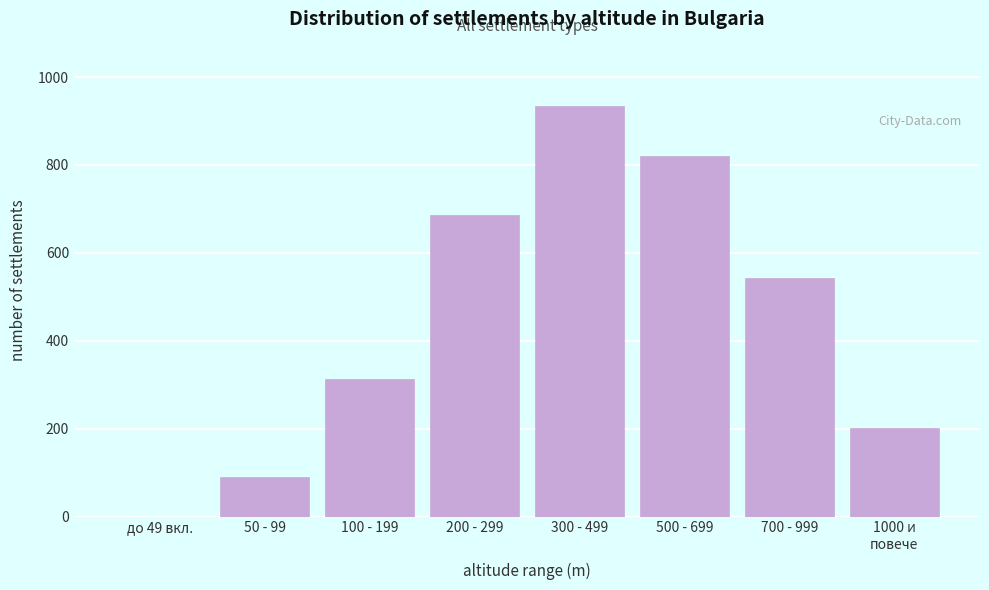

What is the sum of all values?

3587